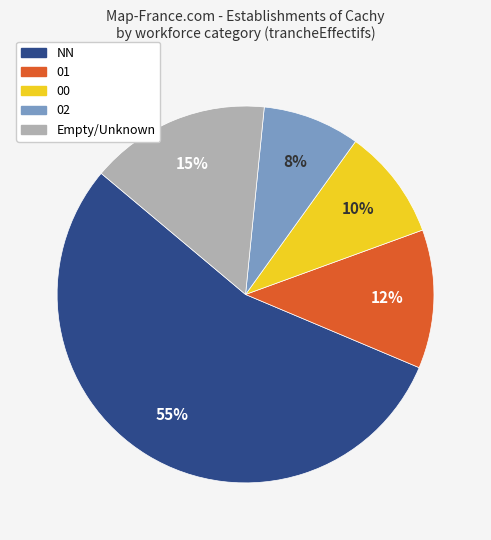

To the nearest percent, what is the average slice percentage?

20%